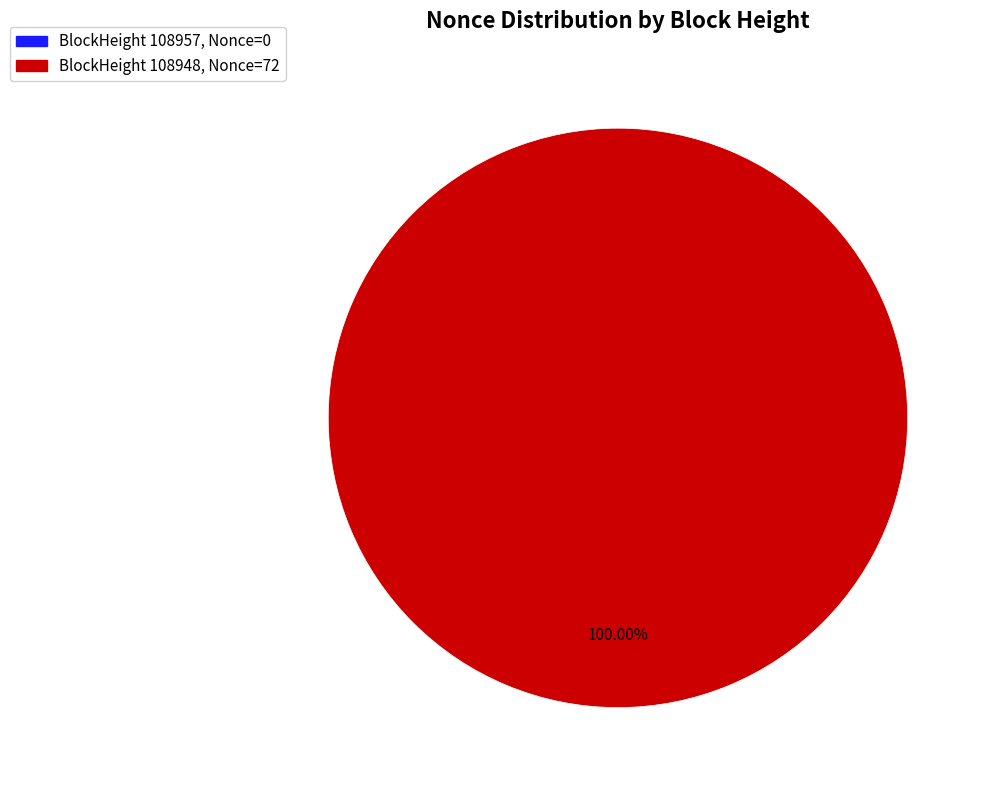

Count the number of slices in the pie.

2